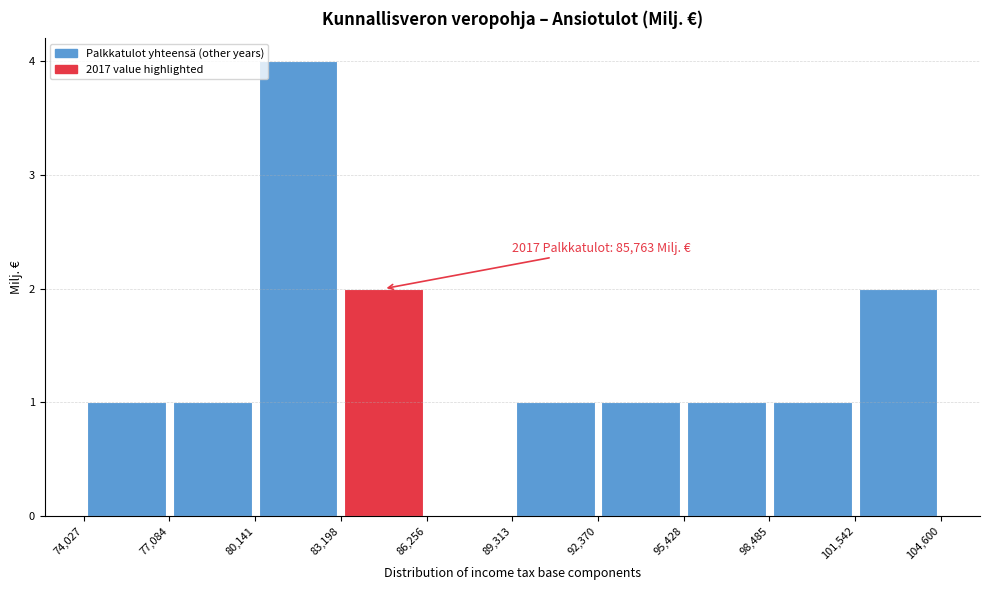

Which range on the x-axis has the tallest bar?

80,141 to 83,198